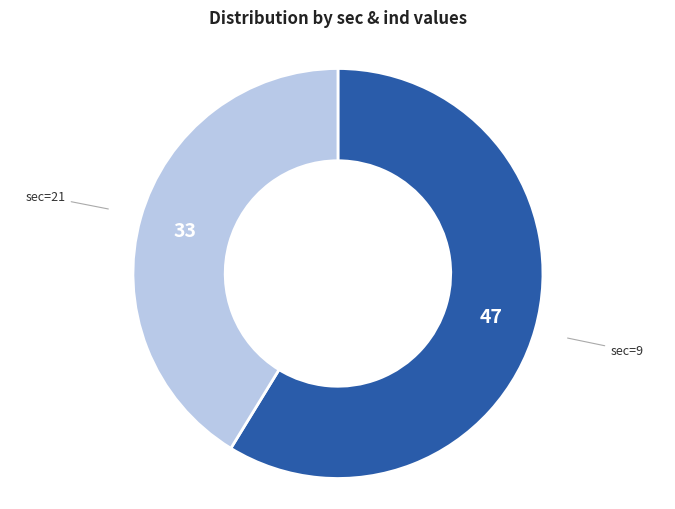

How many slices are in this pie chart?

2